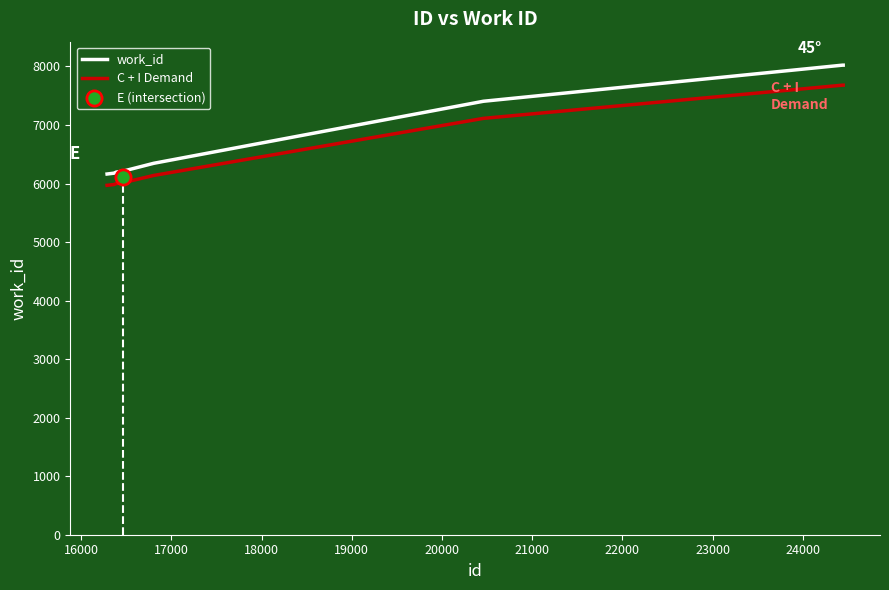

Which series has the largest total across all categories?

work_id